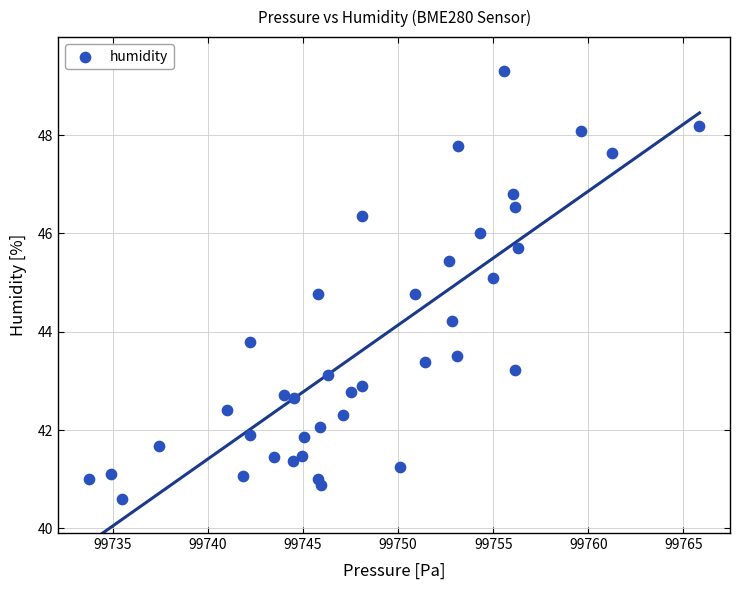

What is the range of Y values (max minus min)?

8.7